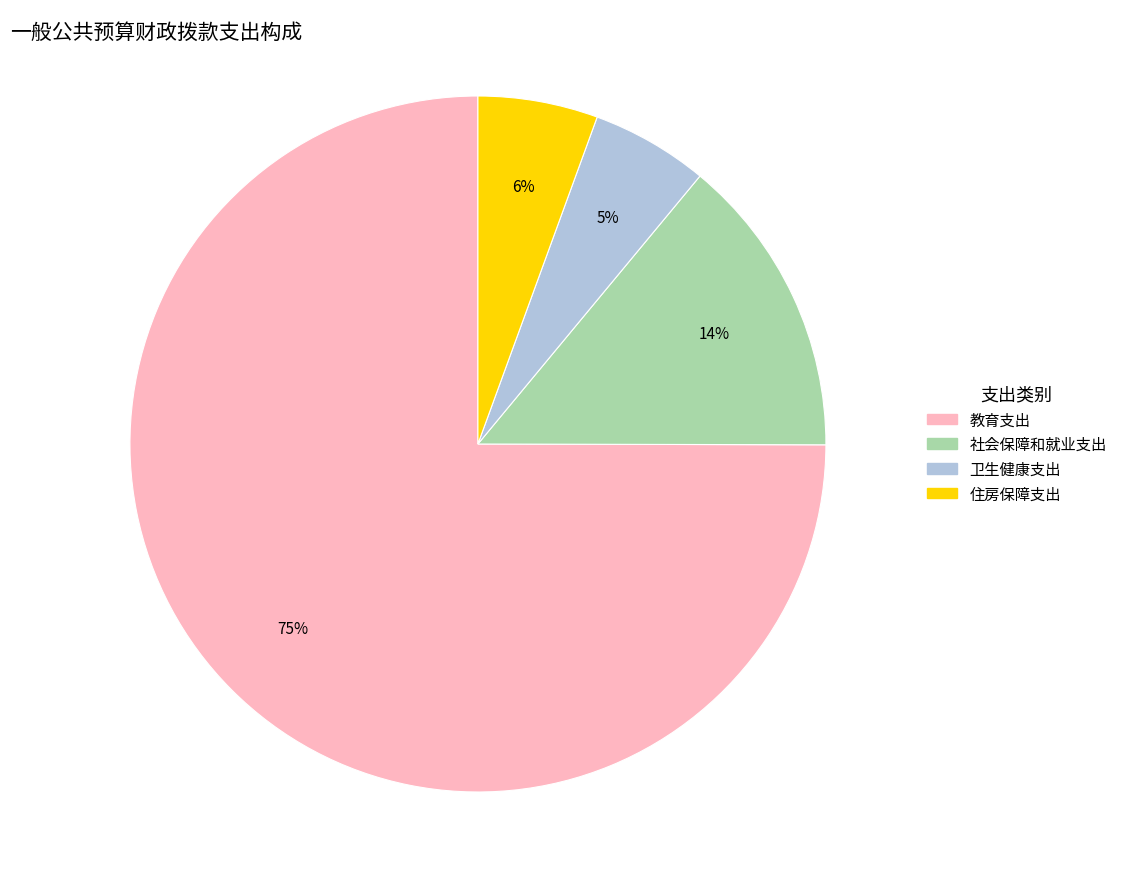

To the nearest percent, what is the combined percentage of 住房保障支出 and 卫生健康支出?

11%